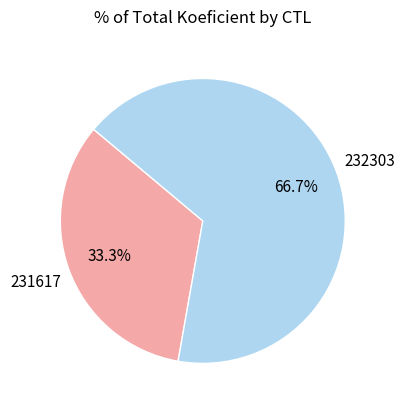

To the nearest percent, what percentage of the pie is 232303?

67%